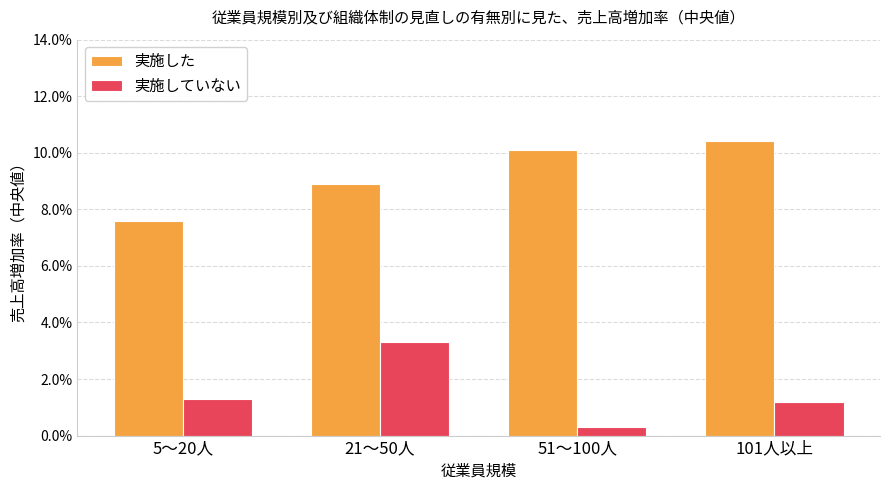

Does the chart contain any negative values?

No